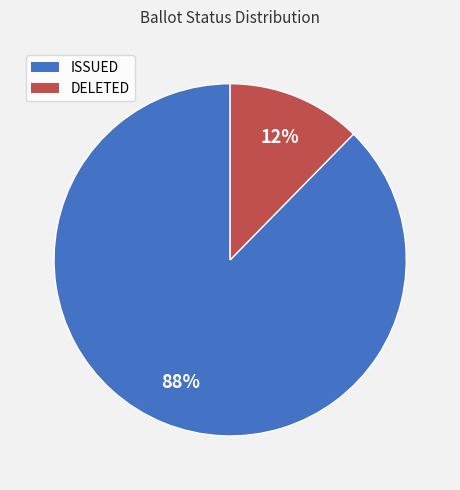

Which slice is the smallest?

DELETED